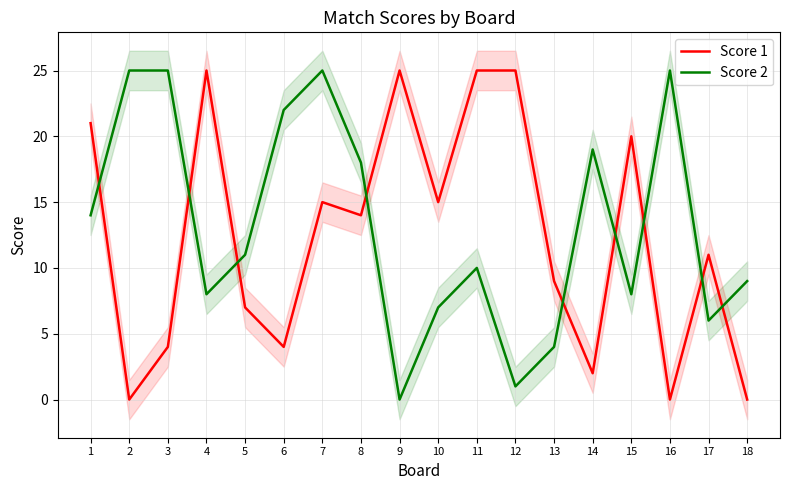

Rank the categories by Score 2 value from lowest to highest.

9, 12, 13, 17, 10, 4, 15, 18, 11, 5, 1, 8, 14, 6, 2, 3, 7, 16